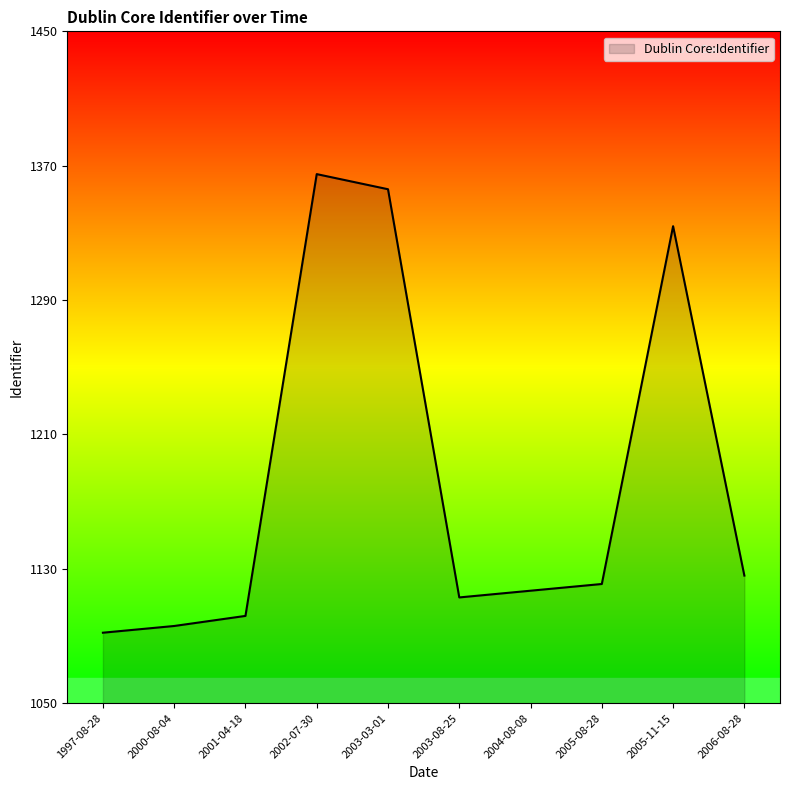

Is it true that the value at 2004-08-08 is 1472?

False